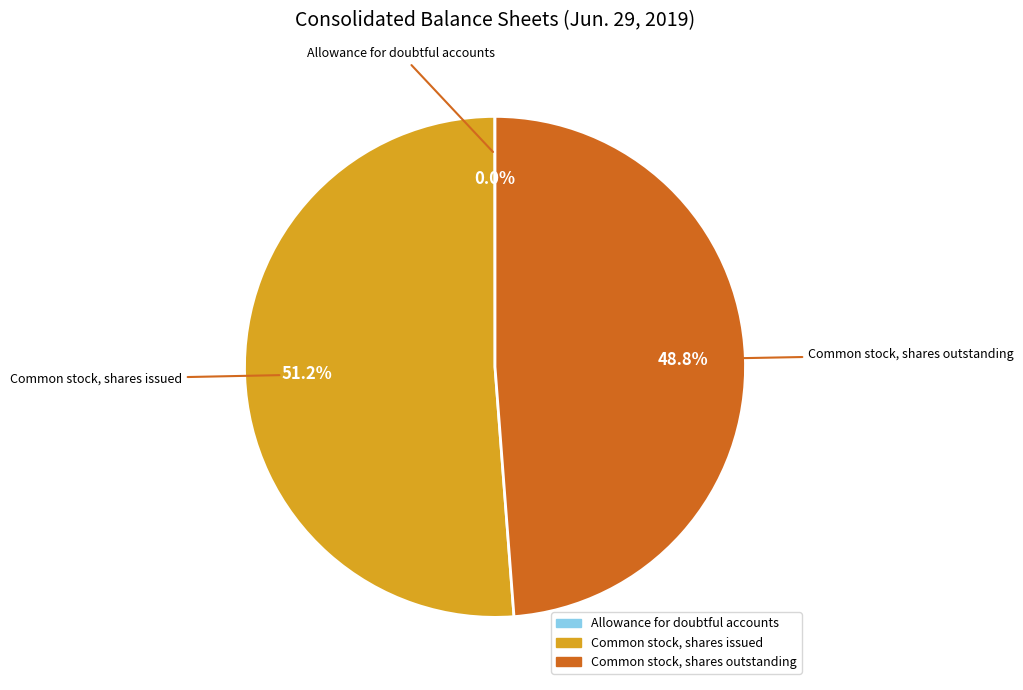

Approximately how many times larger is the value at Common stock, shares outstanding compared to Common stock, shares issued?

1.0